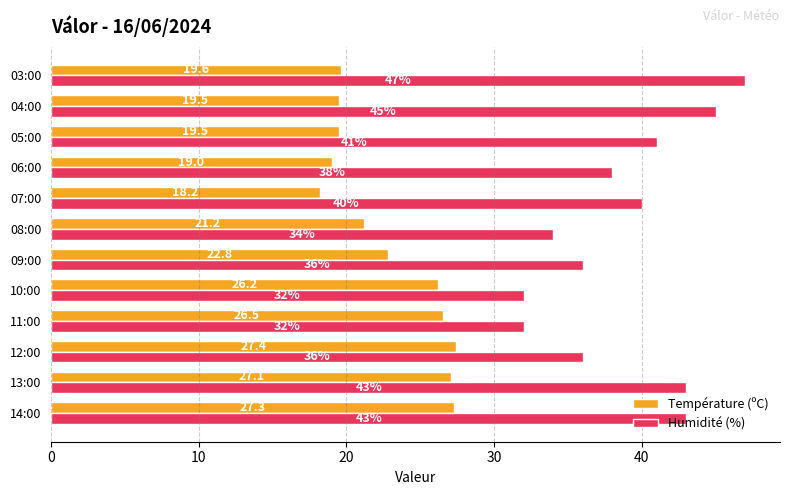

What is the minimum value for Température (ºC)?

18.2